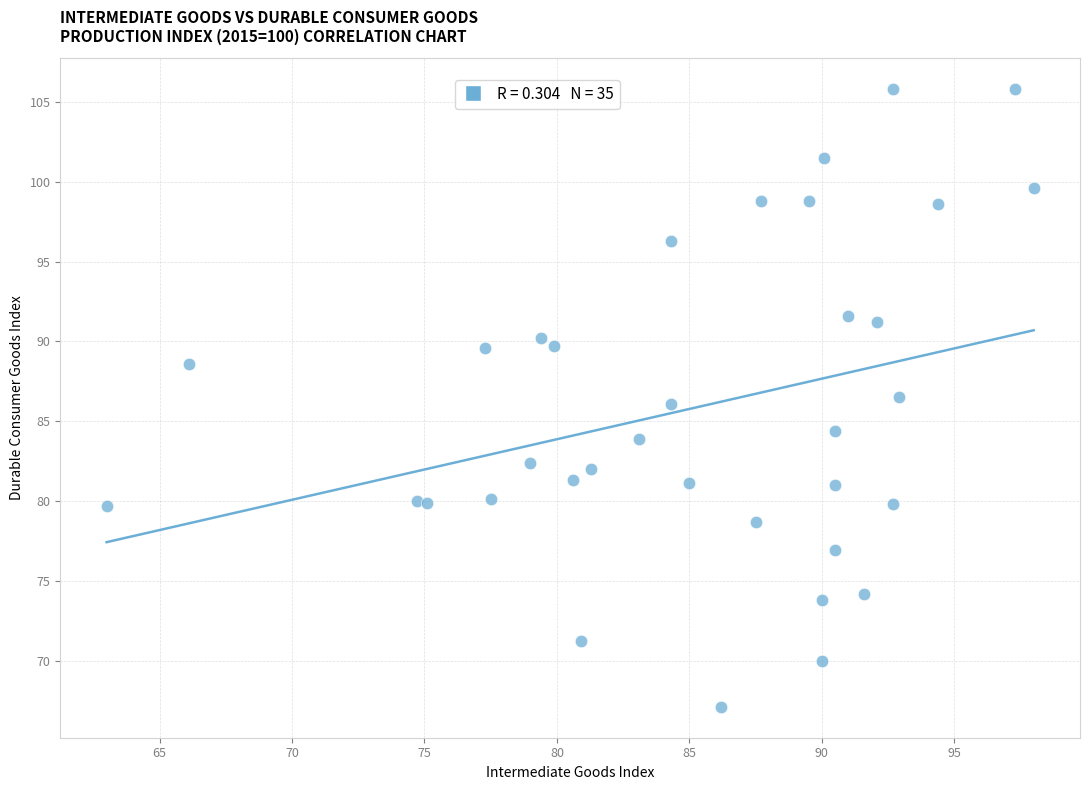

What is the range of Y values (max minus min)?

38.7